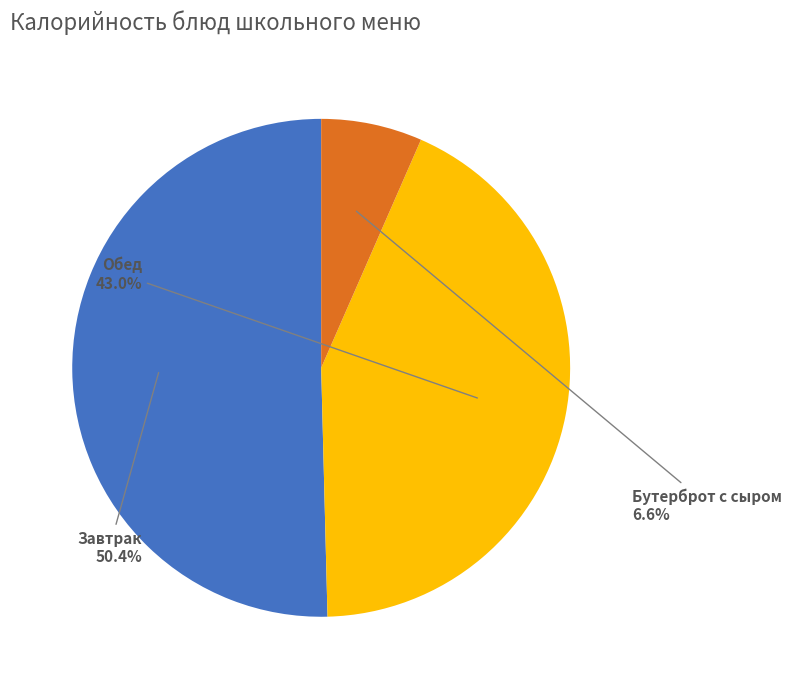

Count the number of slices in the pie.

3